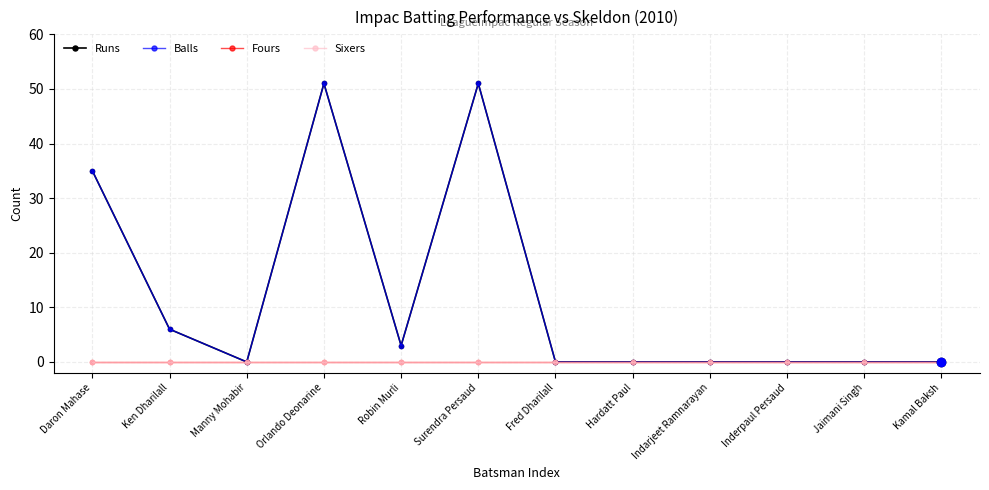

Is this an area chart (filled region under the line)?

No